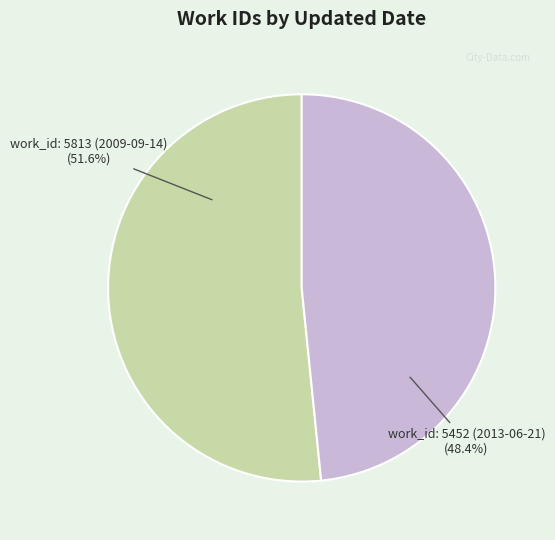

Does any single category account for the majority?

Yes